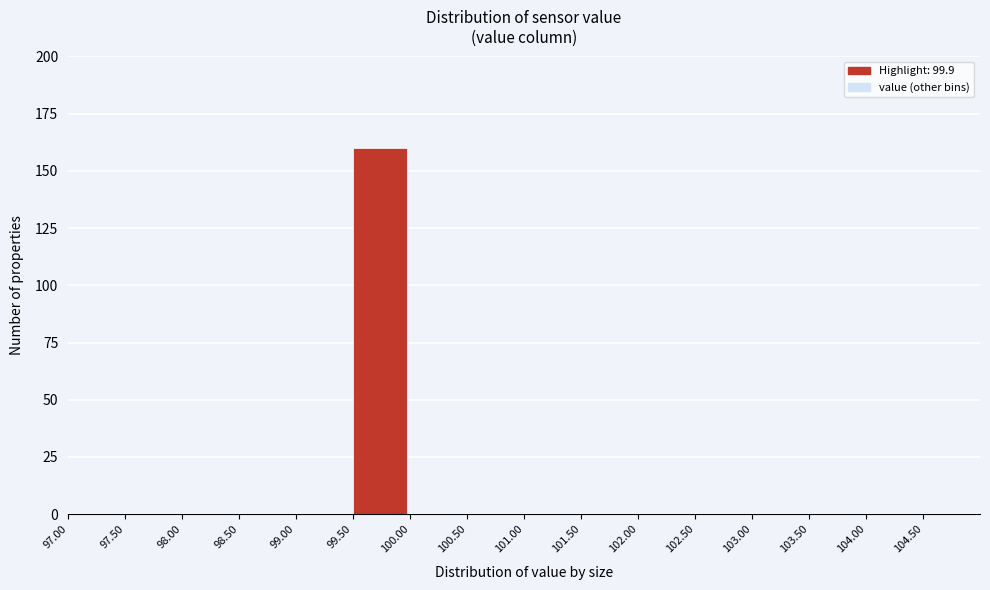

Reading left to right, list every bar in this chart as the range it spans on the x-axis followed by its height. The values are not printed on the chart, so give them approximately, as read against the axis.

97.0 to 97.5: 0
97.5 to 98.0: 0
98.0 to 98.5: 0
98.5 to 99.0: 0
99.0 to 99.5: 0
99.5 to 100.0: 160
100.0 to 100.5: 0
100.5 to 101.0: 0
101.0 to 101.5: 0
101.5 to 102.0: 0
102.0 to 102.5: 0
102.5 to 103.0: 0
103.0 to 103.5: 0
103.5 to 104.0: 0
104.0 to 104.5: 0
104.5 to 105.0: 0